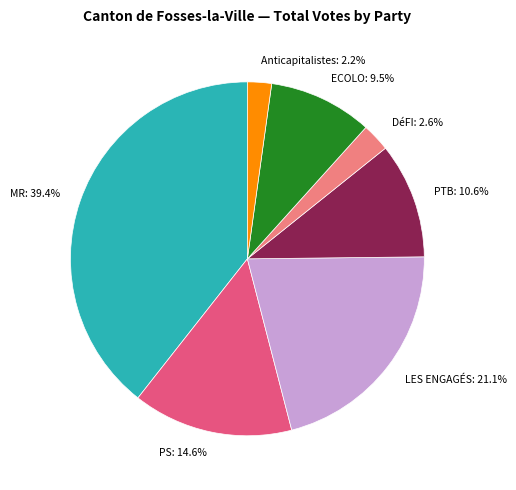

What is the ratio of the value at MR to the value at Anticapitalistes?

17.9